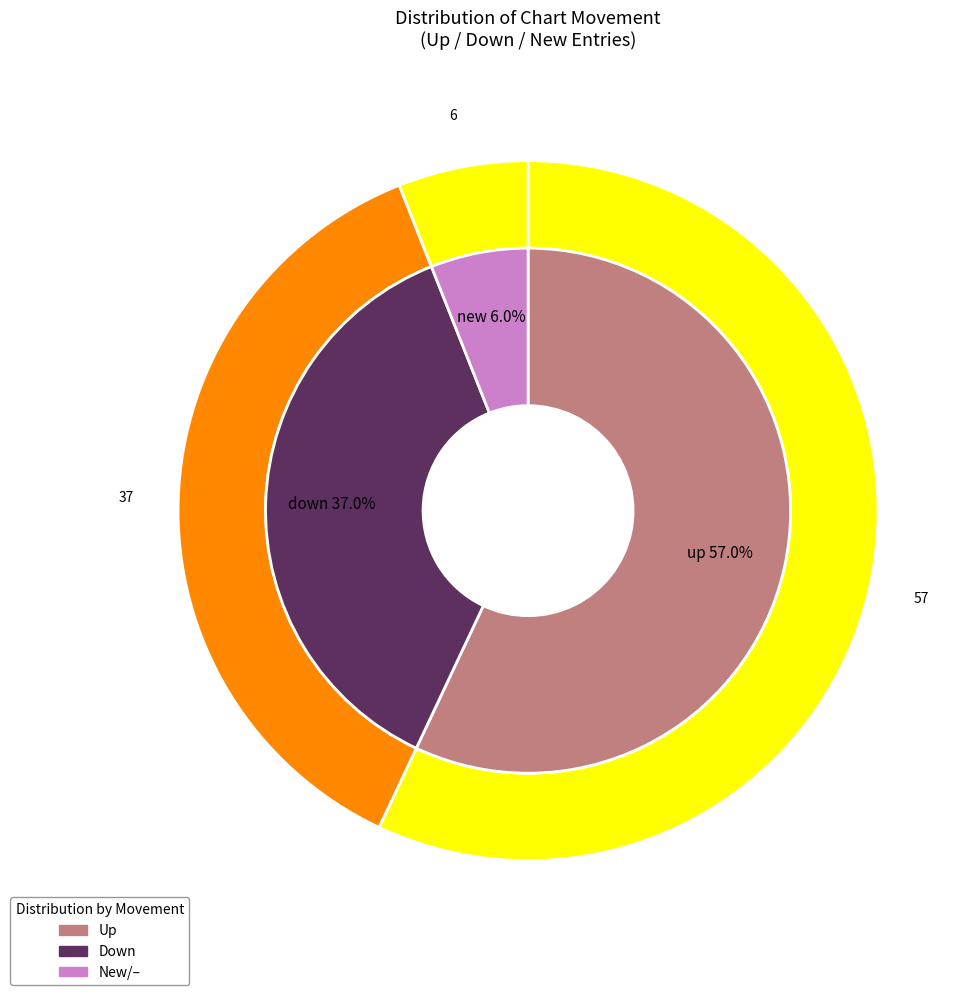

Does any single category account for the majority?

Yes